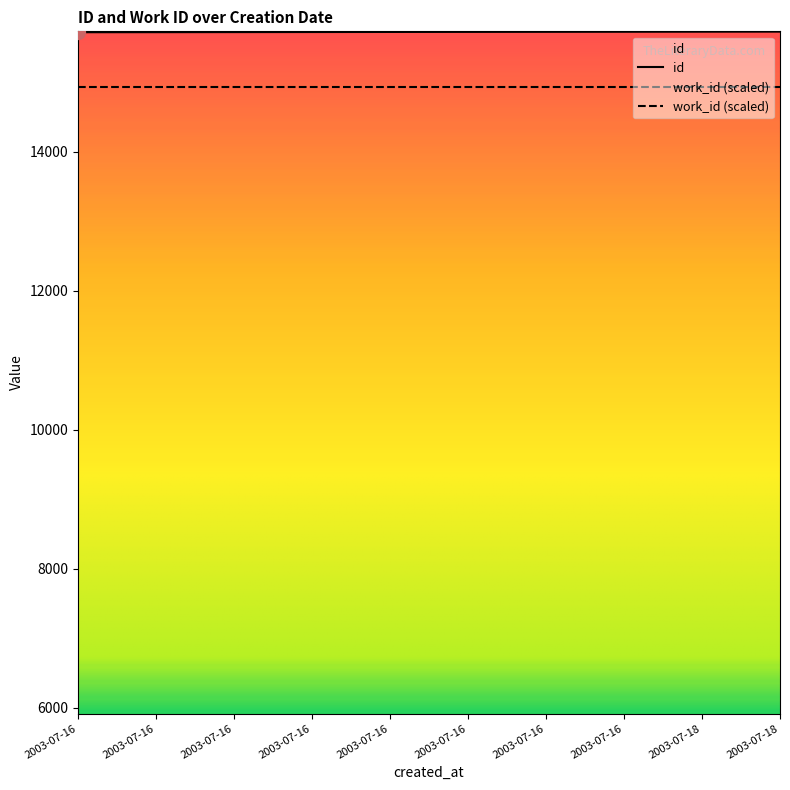

What is the change in value from 2003-07-16 to 2003-07-16?

+6